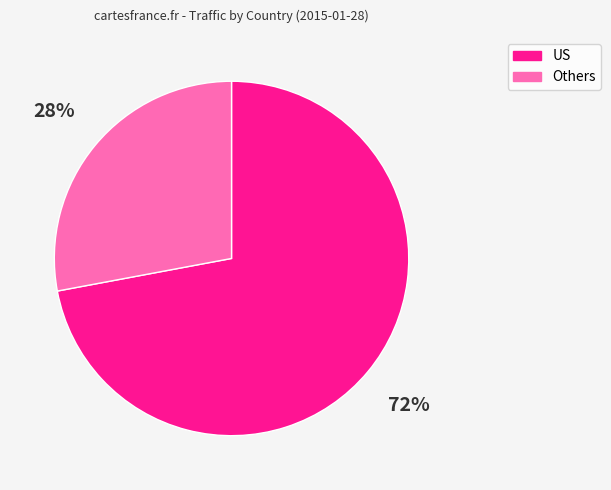

How many segments does this pie chart have?

2